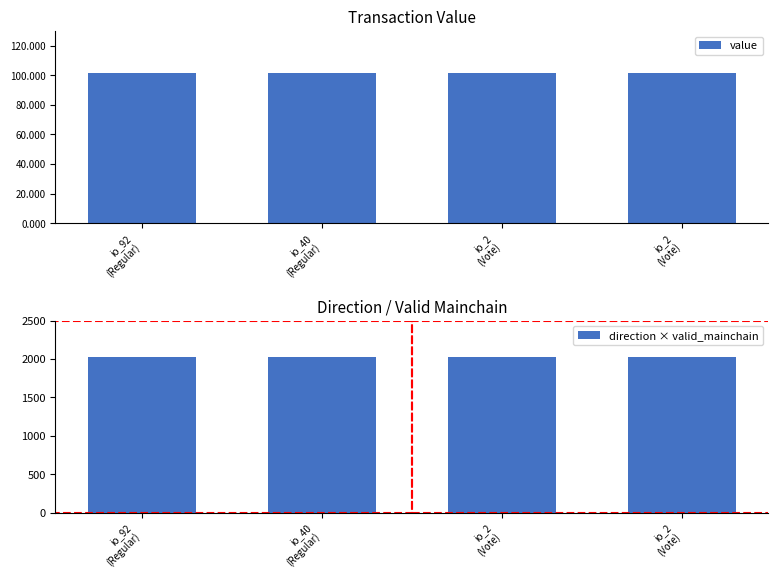

How many bars are there in each group?

2